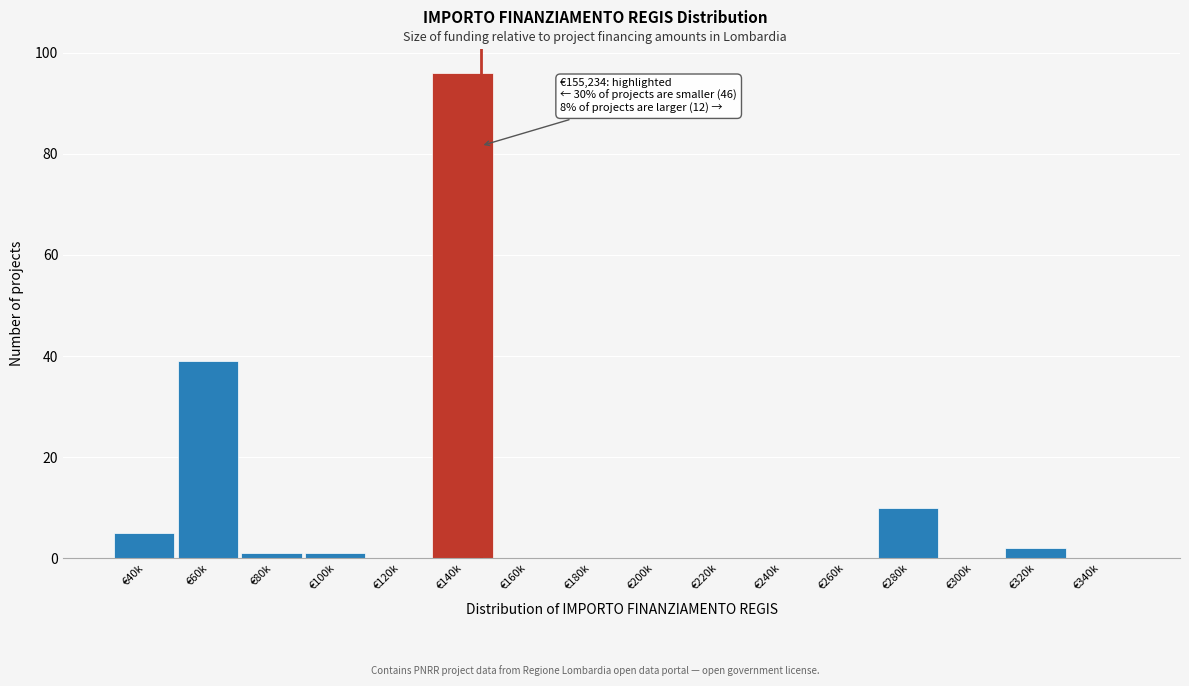

Reading left to right, list all the values displayed in this chart.

€40k=5	€60k=39	€80k=1	€100k=1	€120k=0	€140k=96	€160k=0	€180k=0	€200k=0	€220k=0	€240k=0	€260k=0	€280k=10	€300k=0	€320k=2	€340k=0